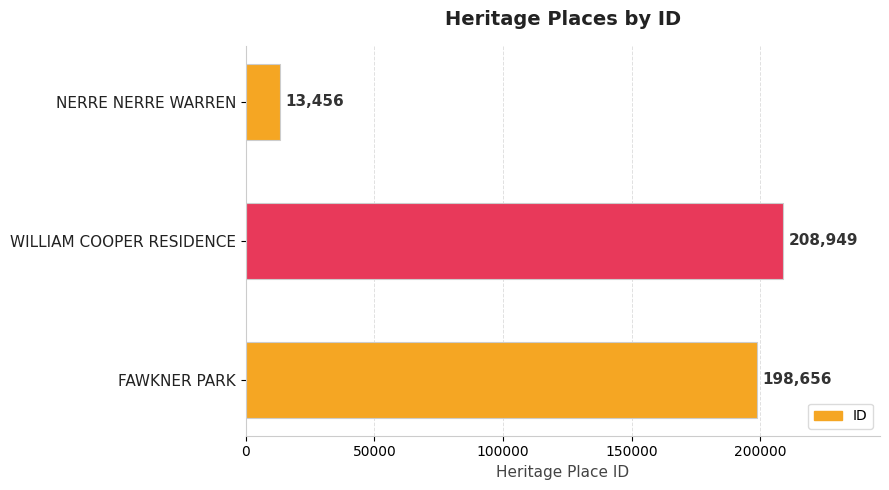

Reading bottom to top, extract all data points from this chart.

198656	208949	13456